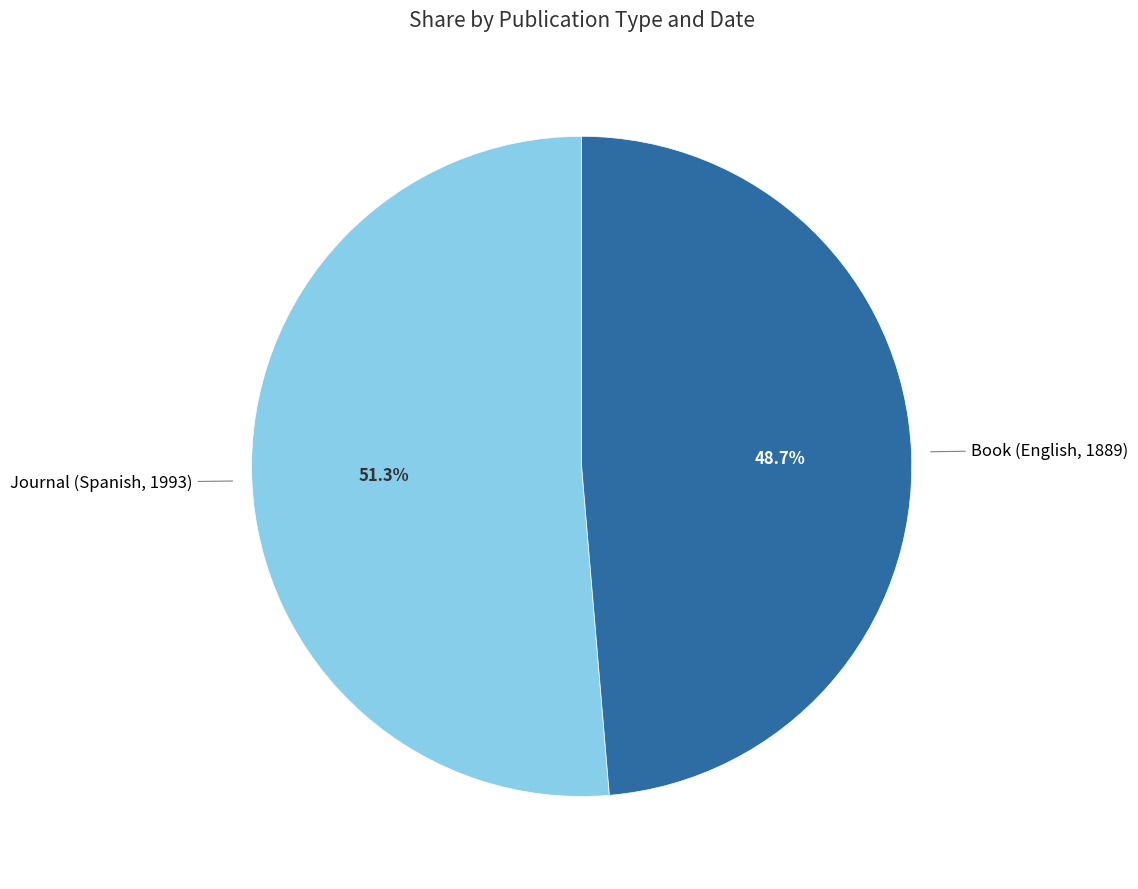

Does any single category account for the majority?

Yes